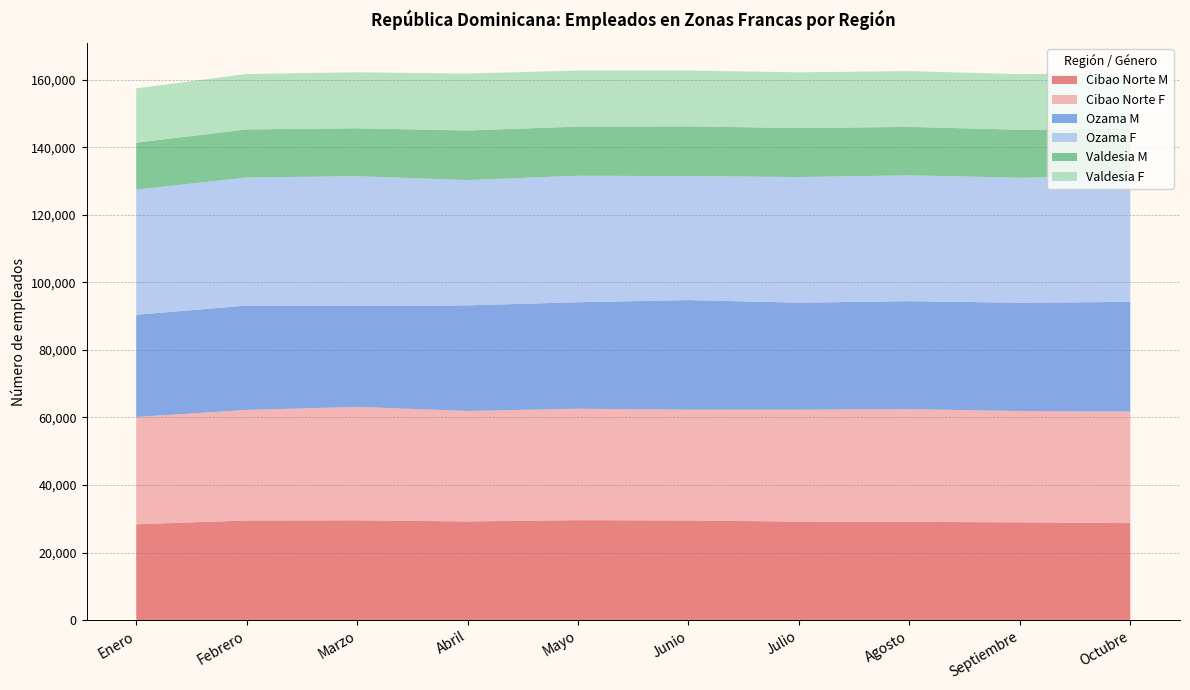

Reading left to right, list all the values displayed in this chart.

Cibao Norte M: 28395	29496	29565	29224	29604	29512	29183	29105	28956	28730
Cibao Norte F: 31748	32747	33564	32703	32989	32805	33128	33367	32952	33024
Ozama M: 30259	30898	29864	31270	31524	32453	31671	31969	32056	32475
Ozama F: 37068	37894	38428	37091	37447	36690	37187	37246	37005	37291
Valdesia M: 13890	14252	14196	14681	14569	14734	14511	14354	14220	14062
Valdesia F: 16072	16407	16581	16836	16594	16515	16505	16509	16454	16432